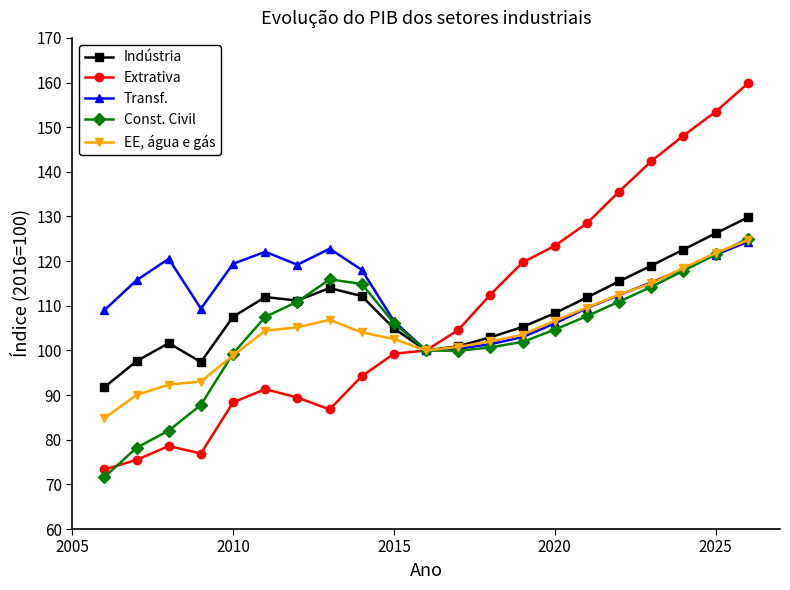

What is the value of the Extrativa point at the 6th from the left?

91.3